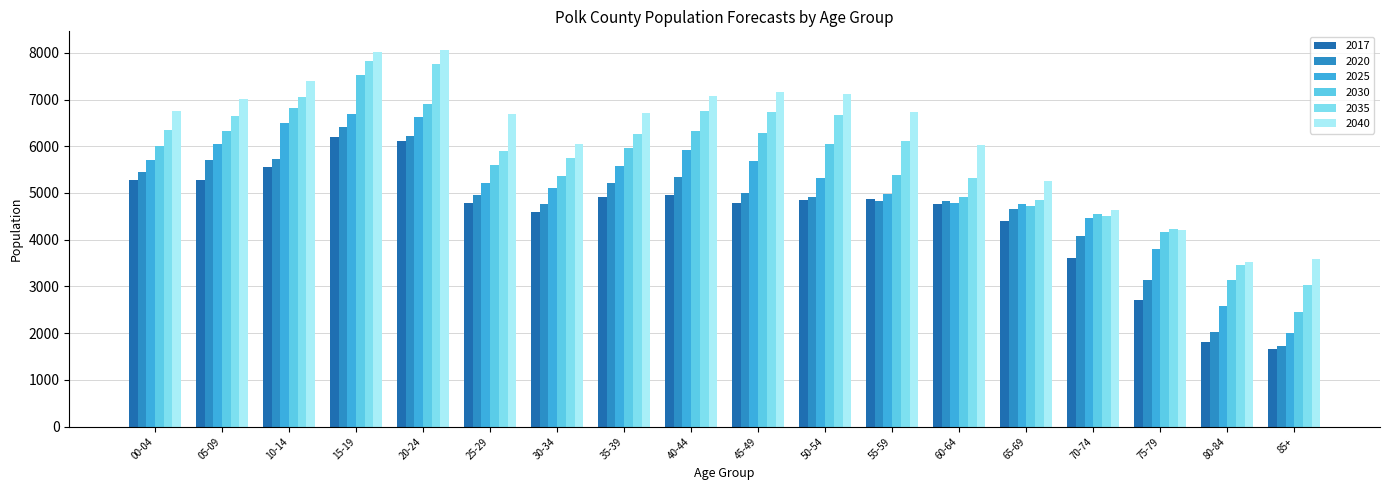

Which series has the largest total across all categories?

2040